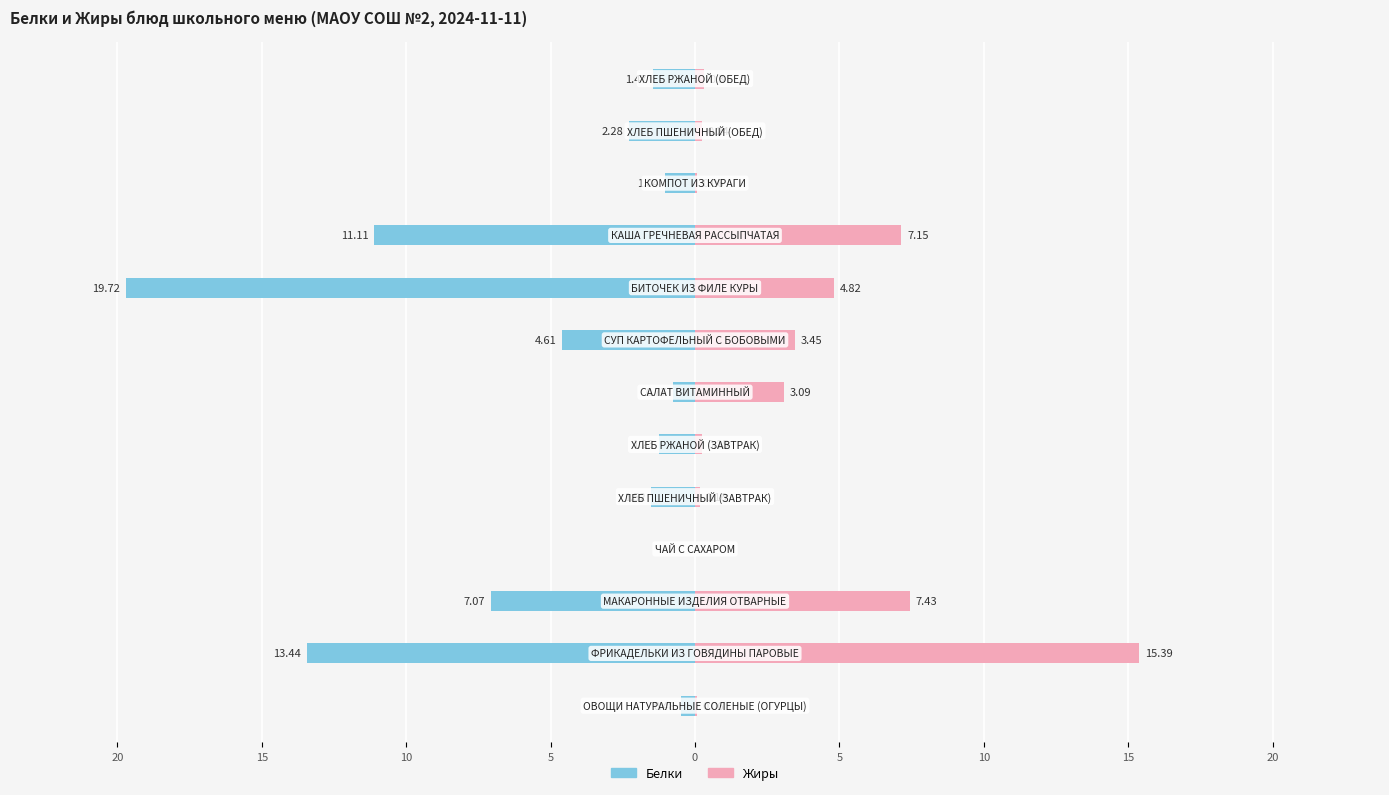

Read the Жиры value at 10.

3.1